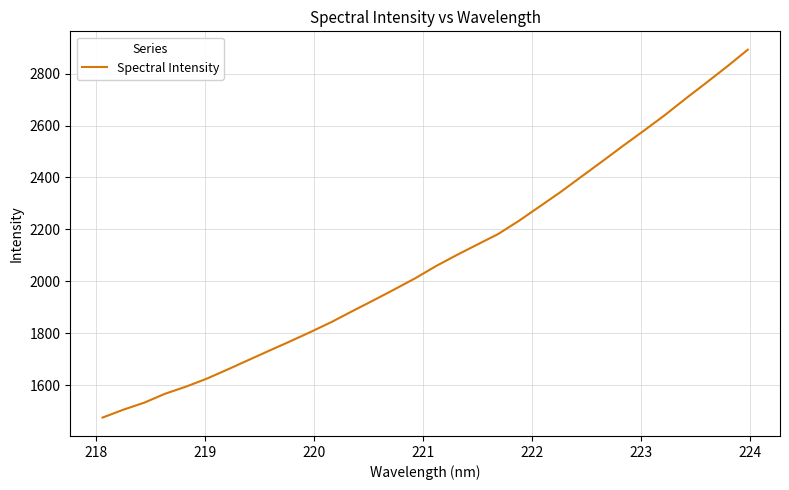

What is the maximum value shown in the chart?

2892.1